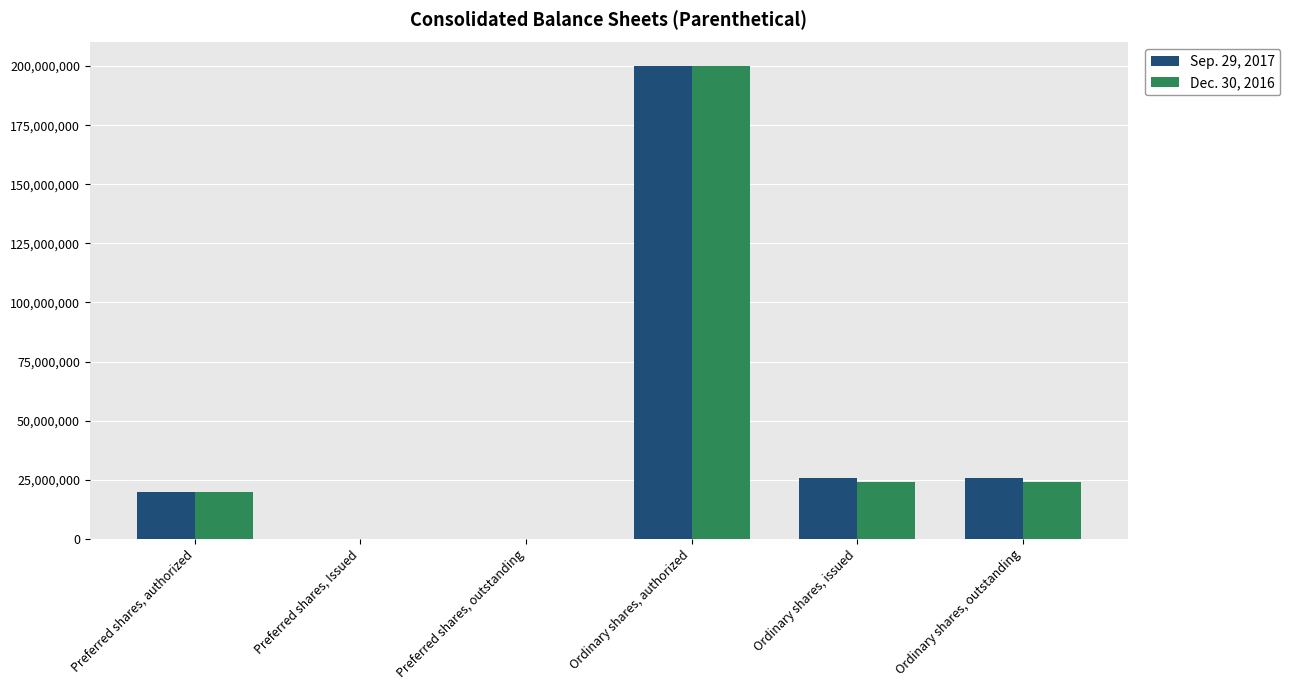

Is the value of Sep. 29, 2017 at Preferred shares, Issued greater than the value of Dec. 30, 2016 at Ordinary shares, outstanding?

No